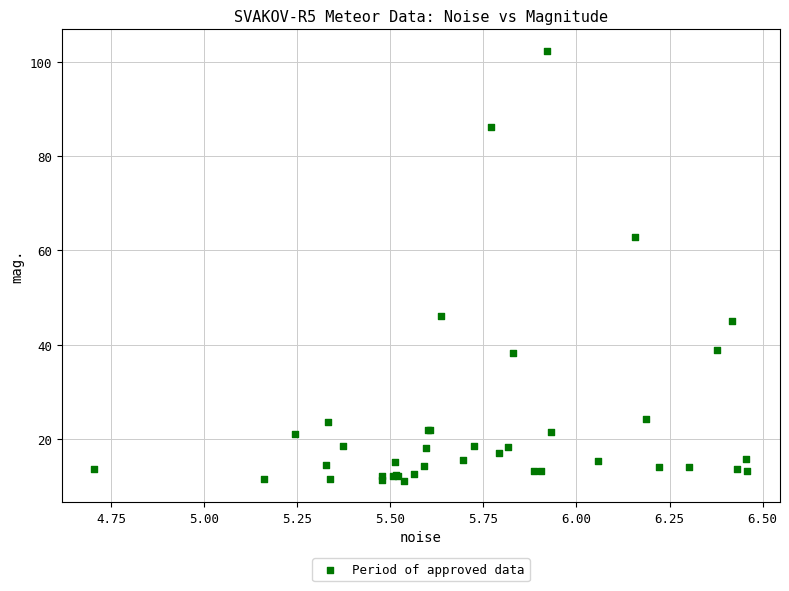

What Y value in the scatter plot is closest to 56?

62.9